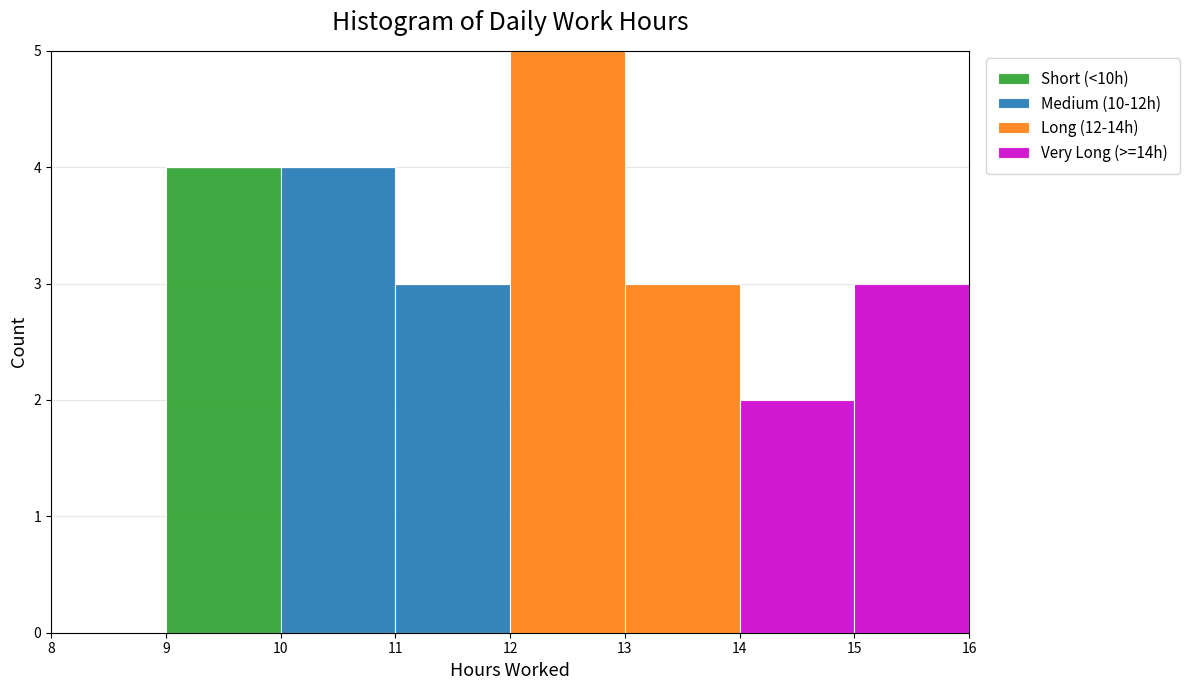

Reading left to right, list every stacked bar in this chart as the range it spans on the x-axis followed by its total height. The values are not printed on the chart, so give them approximately, as read against the axis.

8 to 9: 0
9 to 10: 4
10 to 11: 4
11 to 12: 3
12 to 13: 5
13 to 14: 3
14 to 15: 2
15 to 16: 3